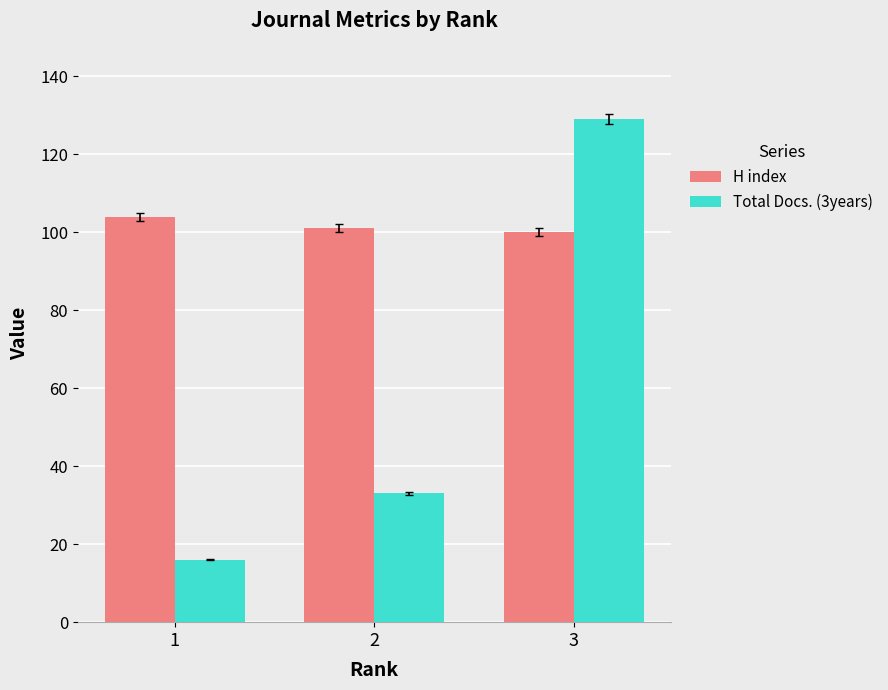

Which series changed the most between 2 and 3?

Total Docs. (3years)